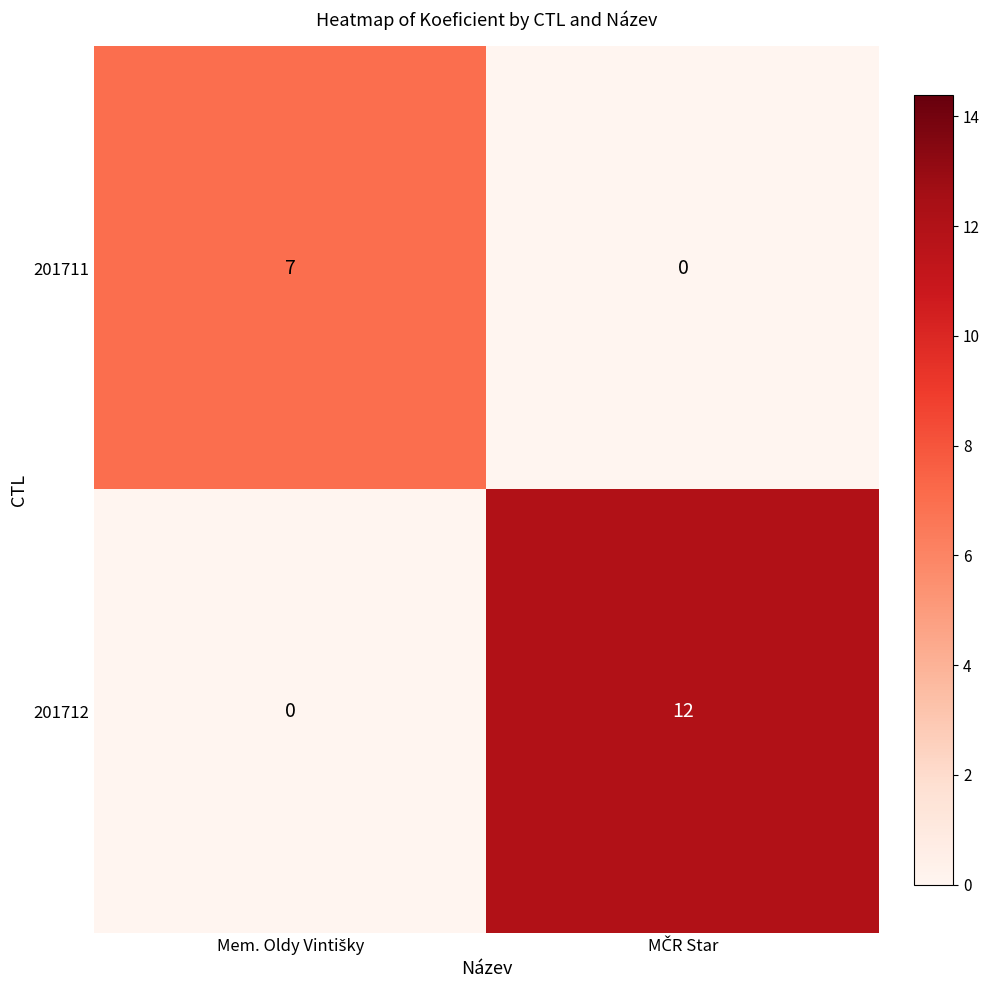

Reading left to right, what are all the values shown in this chart?

201711: 7	0
201712: 0	12